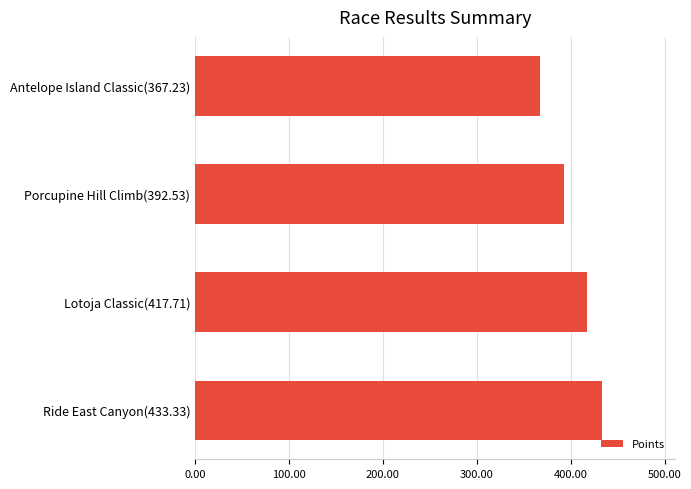

Reading top to bottom, list all the values displayed in this chart.

Antelope Island Classic(367.23)=367.2	Porcupine Hill Climb(392.53)=392.5	Lotoja Classic(417.71)=417.7	Ride East Canyon(433.33)=433.3